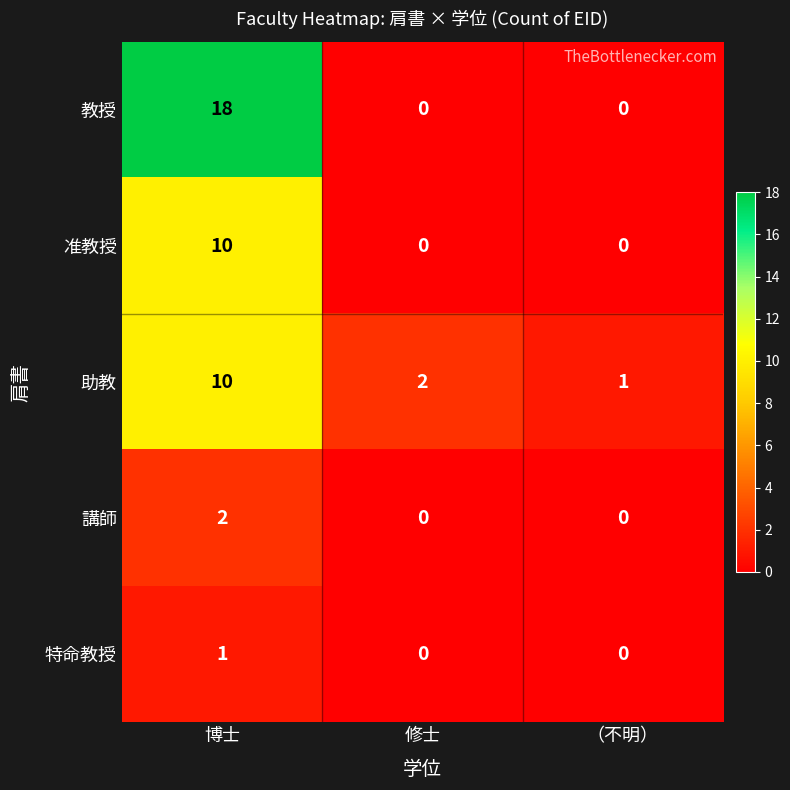

What is the sum of all 准教授 values?

10